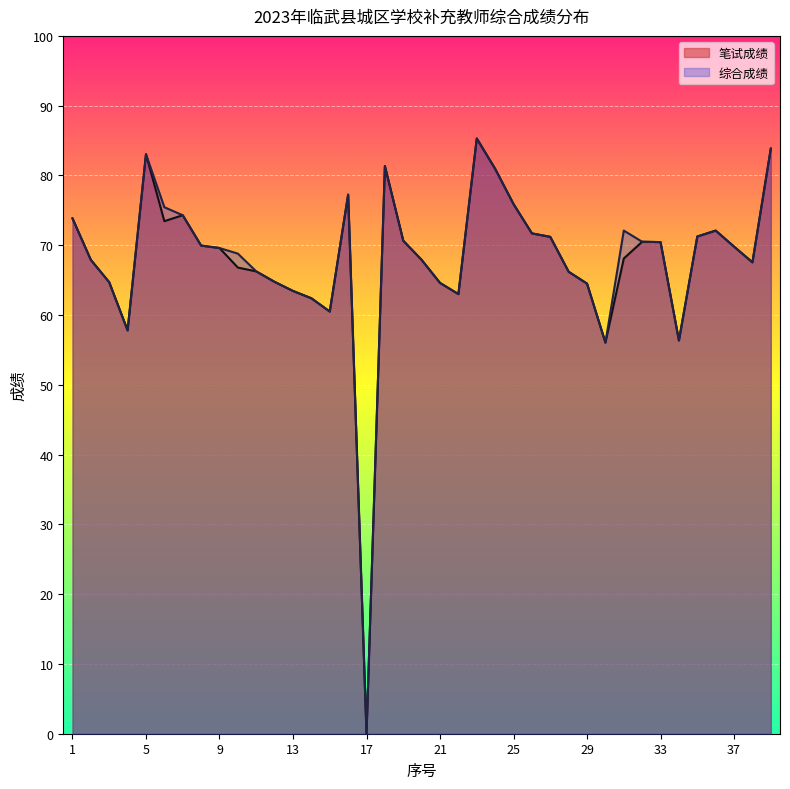

True or false: 综合成绩 and 笔试成绩 cross at least once.

False